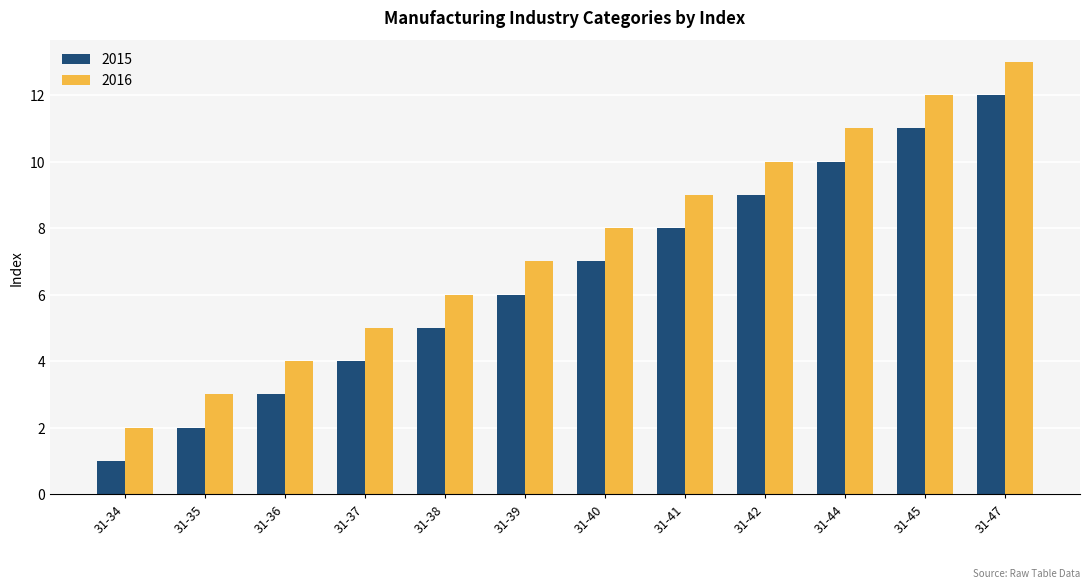

What is the difference between the maximum and second lowest values in the 2015 series?

10